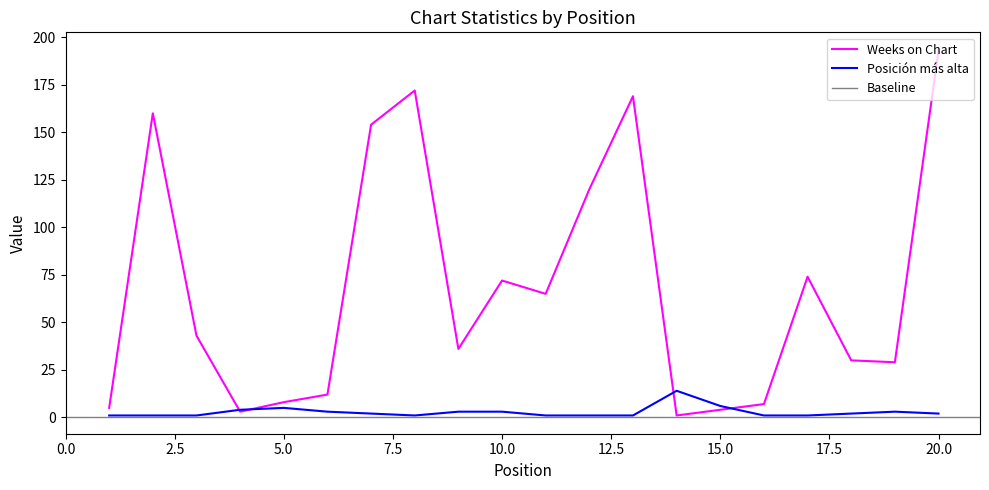

At which category does Posición más alta reach its first local valley?

8